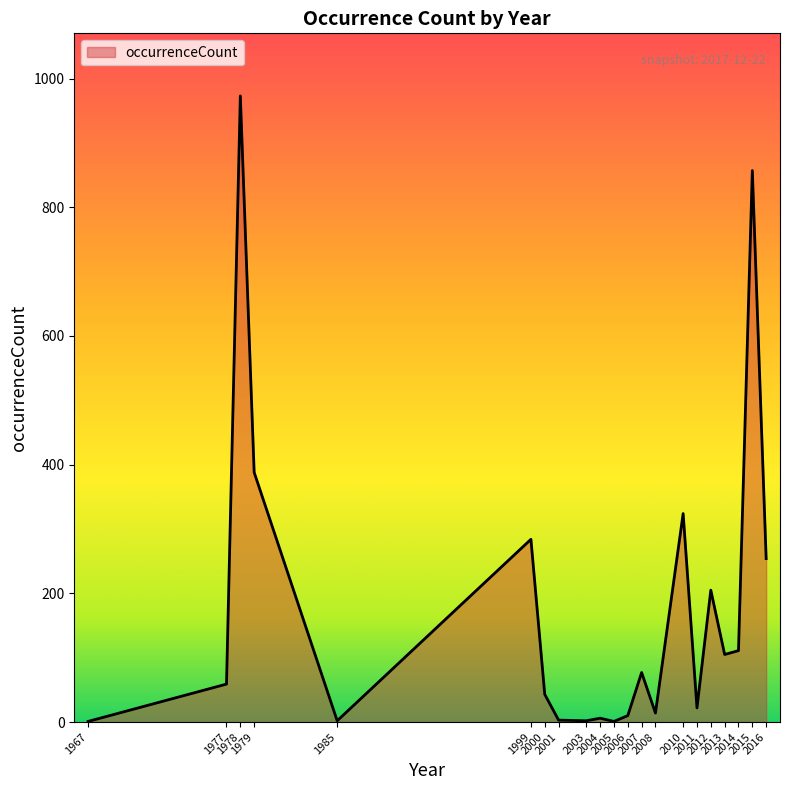

Where is the first local minimum?

1985